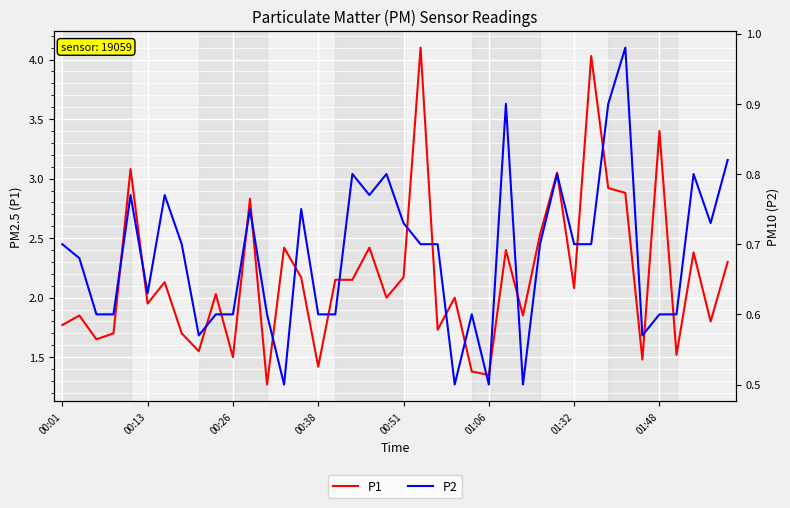

True or false: P2 and P1 cross at least once.

False